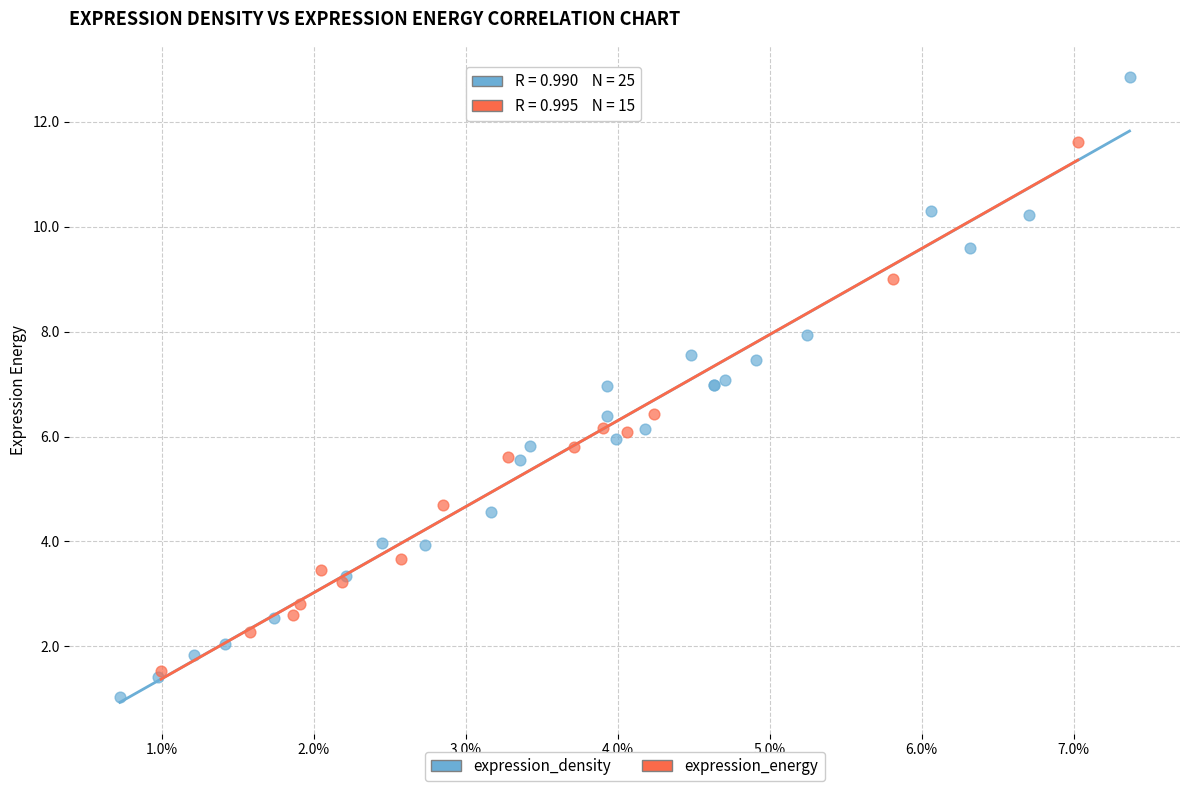

Which series has the widest spread of Y values?

expression_density